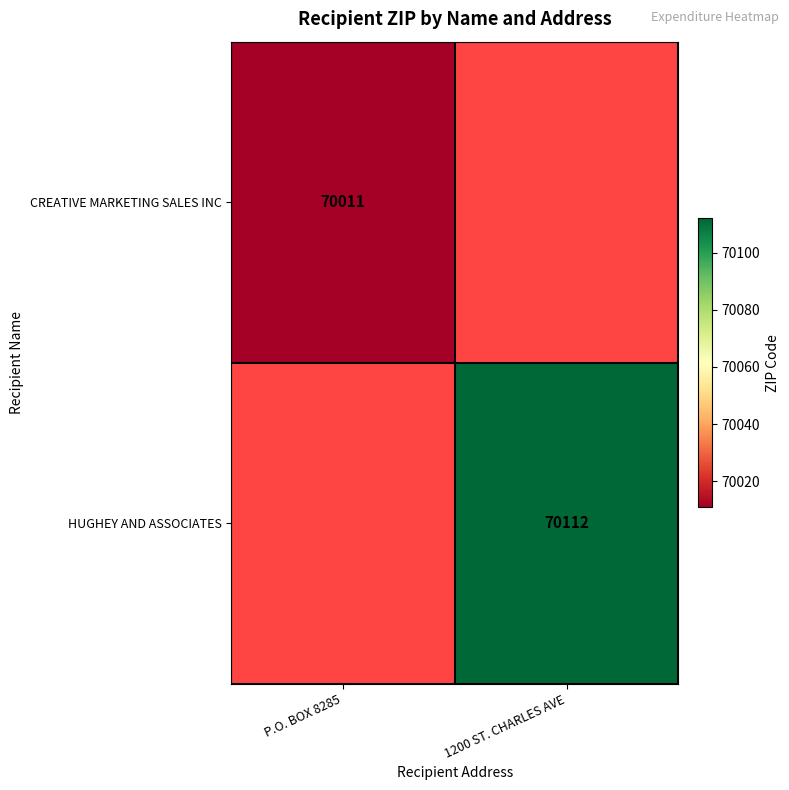

The CREATIVE MARKETING SALES INC series shows 70011 at P.O. BOX 8285. True or false?

True